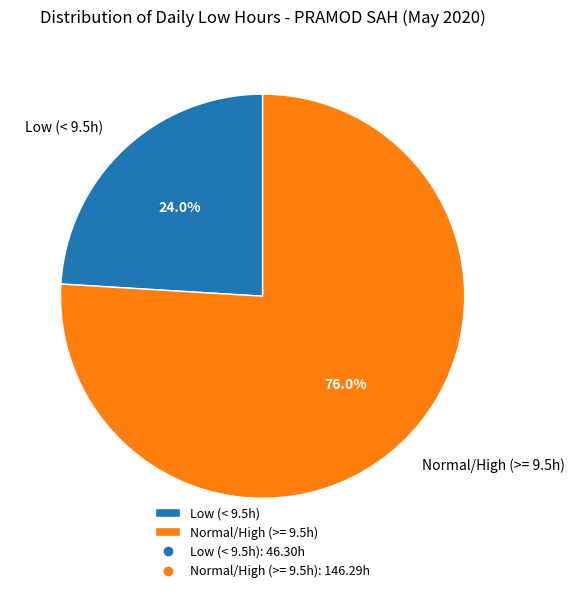

Between Normal/High (>= 9.5h) and Low (< 9.5h), which is larger?

Normal/High (>= 9.5h)